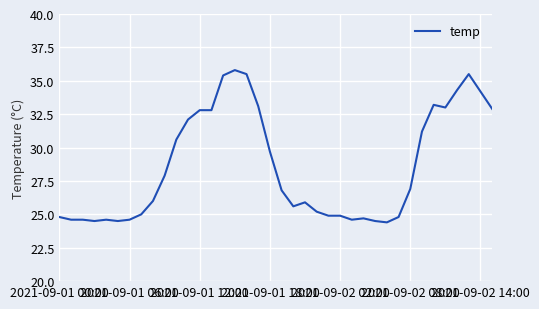

What is the maximum value shown in the chart?

35.8